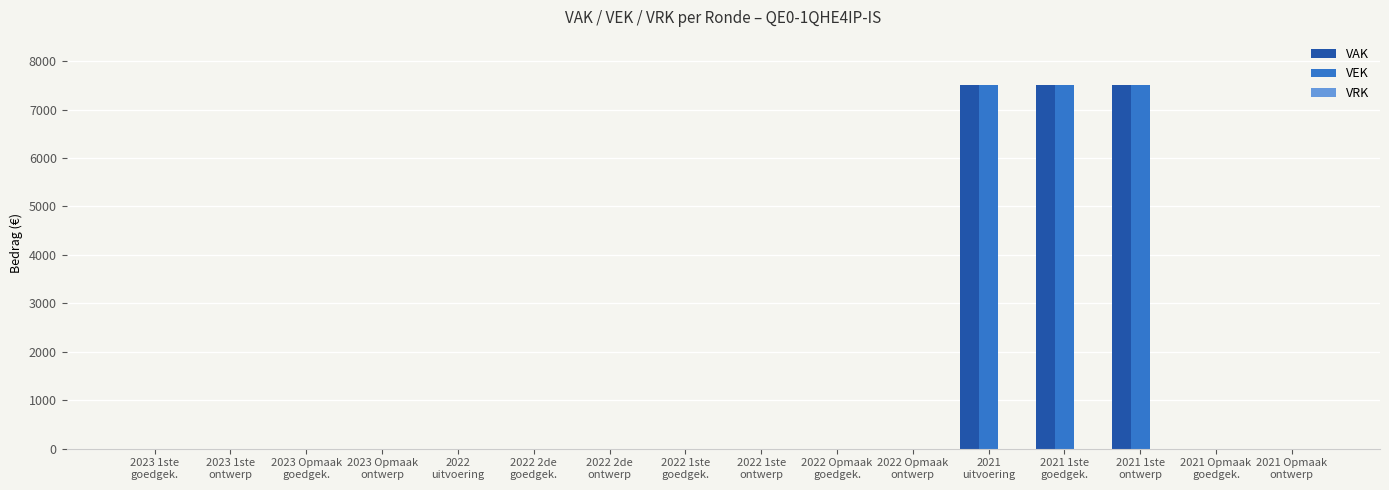

The value of VAK at 2023 Opmaak
ontwerp is 0. True or false?

True